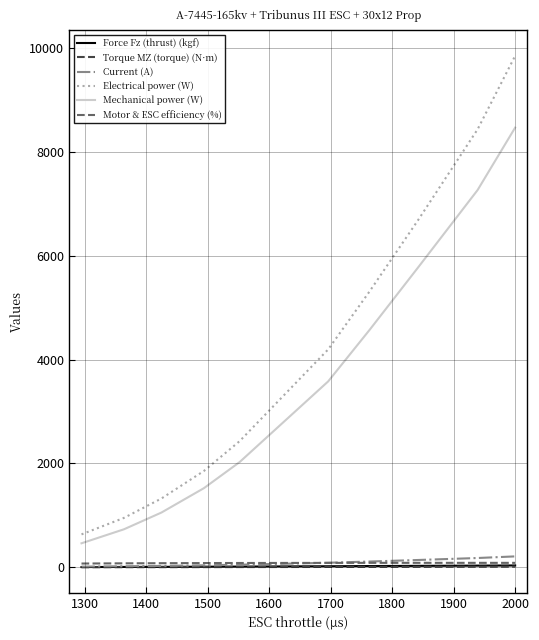

Which series has the largest total across all categories?

Electrical power (W)